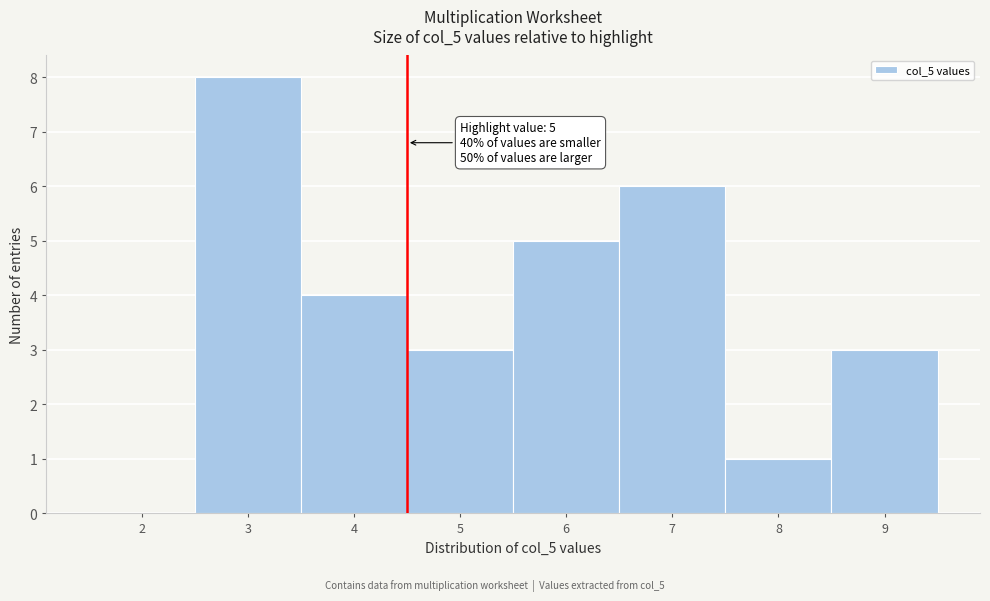

Reading left to right, what are all the values shown in this chart?

2=0	3=8	4=4	5=3	6=5	7=6	8=1	9=3